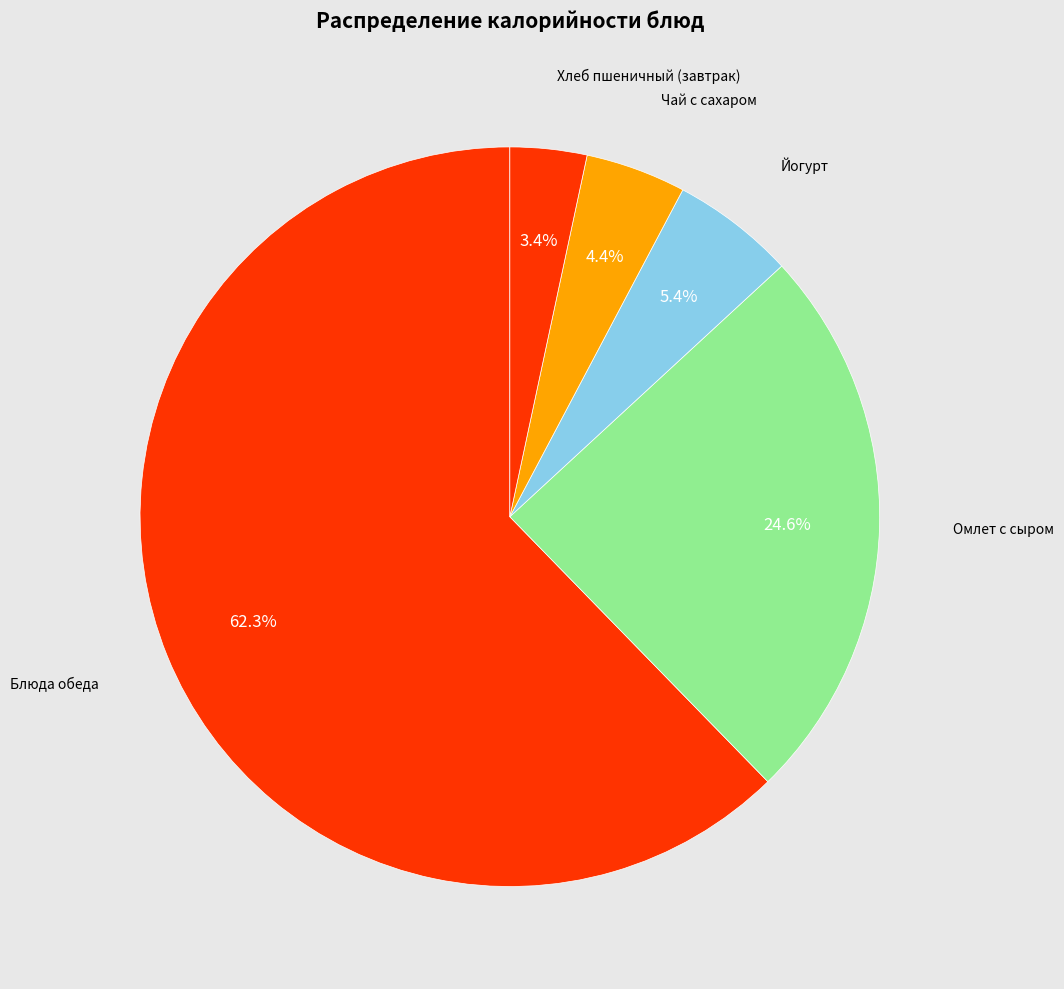

How many slices are in this pie chart?

5